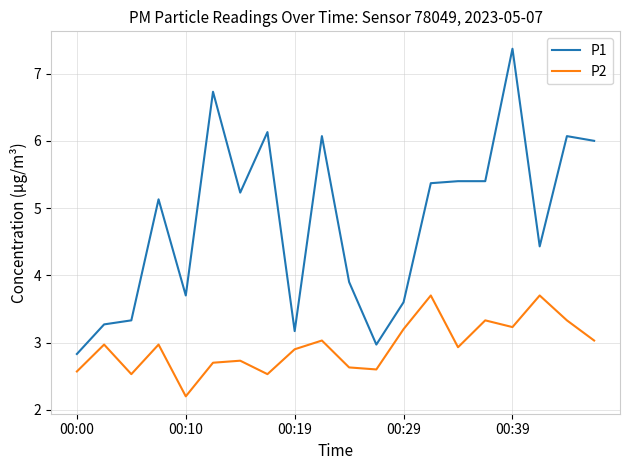

Rank the series by their maximum value, from lowest to highest.

P2, P1